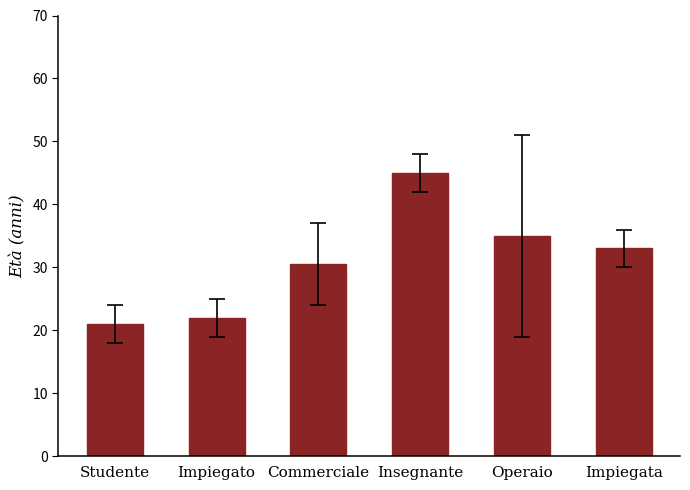

What is the value of the 3rd bar from the left?

30.5